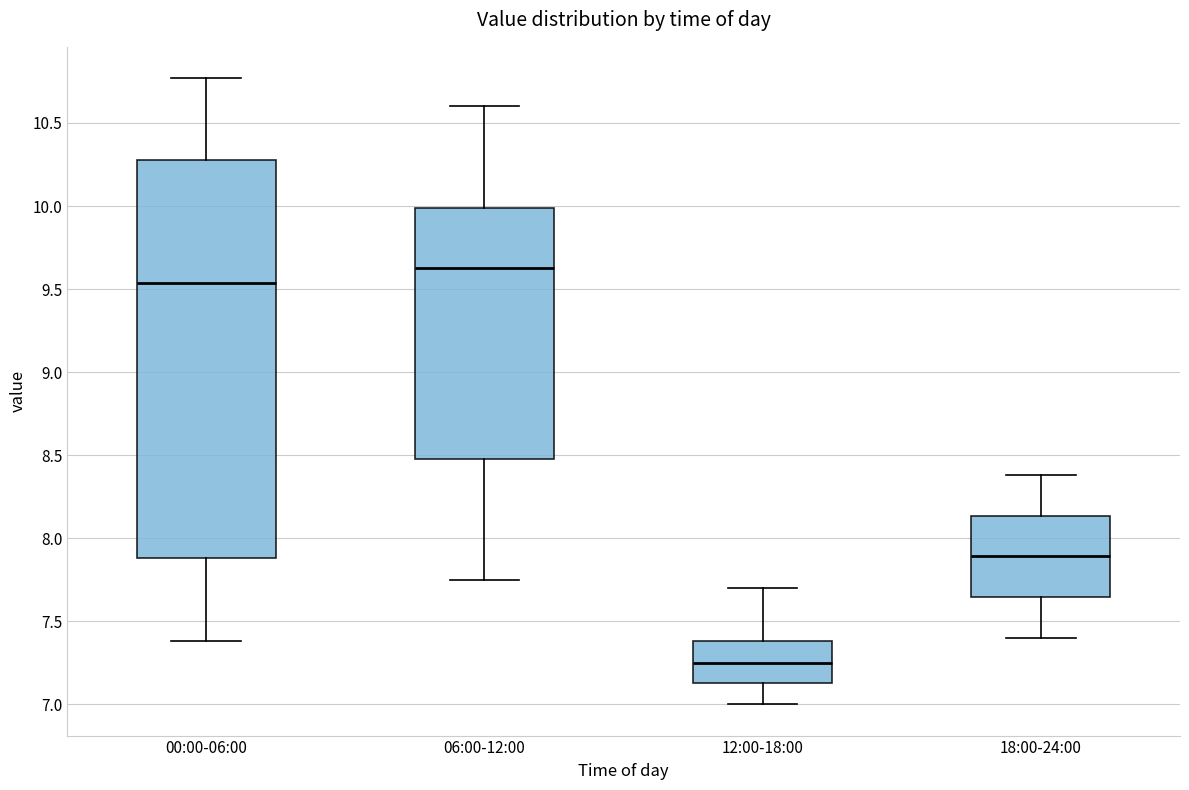

Which box's median line is the highest?

06:00-12:00